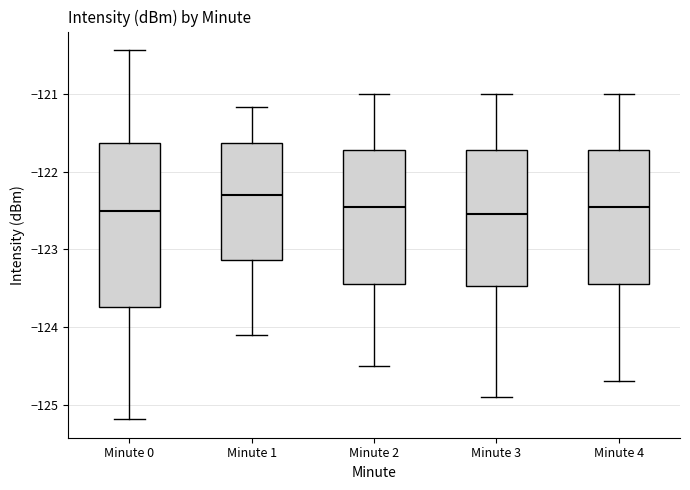

Reading left to right, read every box against the y-axis: the position of its median line, the range the box covers, and the ends of its whiskers. The values are not printed on the chart, so give them approximately, as read against the axis.

Minute 0: median -122.5, box -123.7 to -121.6, whiskers -125.2 to -120.4
Minute 1: median -122.3, box -123.1 to -121.6, whiskers -124.1 to -121.2
Minute 2: median -122.4, box -123.4 to -121.7, whiskers -124.5 to -121.0
Minute 3: median -122.5, box -123.5 to -121.7, whiskers -124.9 to -121.0
Minute 4: median -122.4, box -123.4 to -121.7, whiskers -124.7 to -121.0